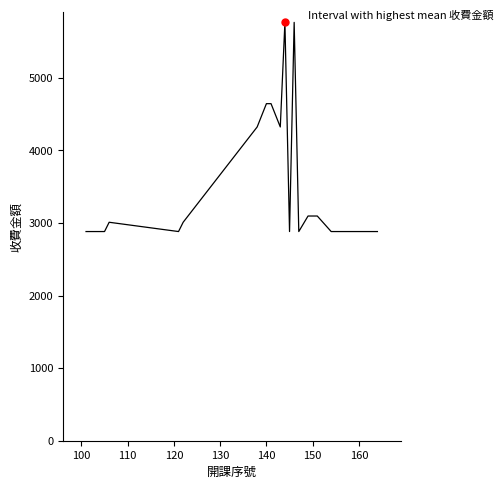

What is the difference between the maximum and minimum values?

2882